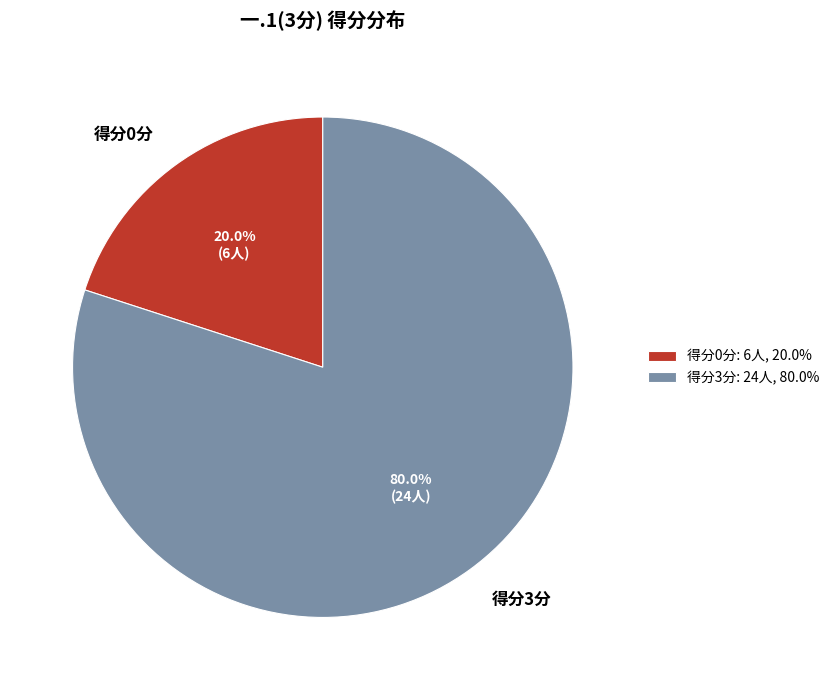

To the nearest percent, what is the average slice percentage?

50%